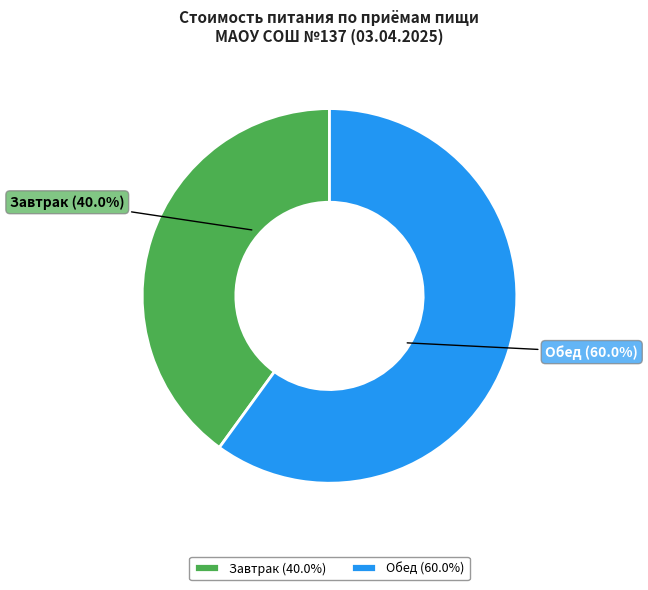

Which category has the smallest portion of the pie?

Завтрак (40.0%)